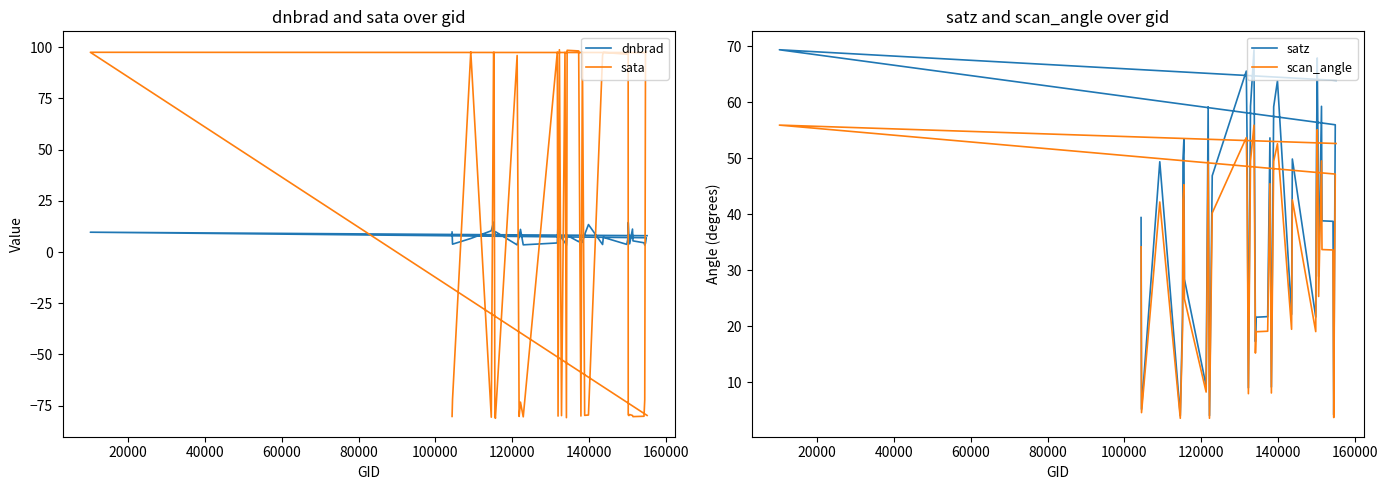

The sata series shows 139.4 at 21. True or false?

False